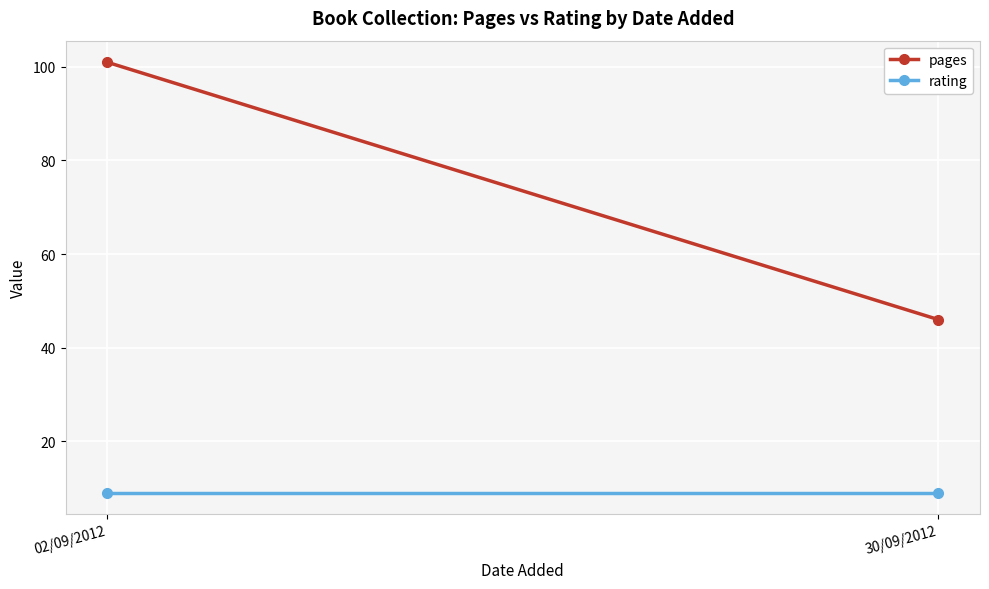

What is the average value of the rating series?

9